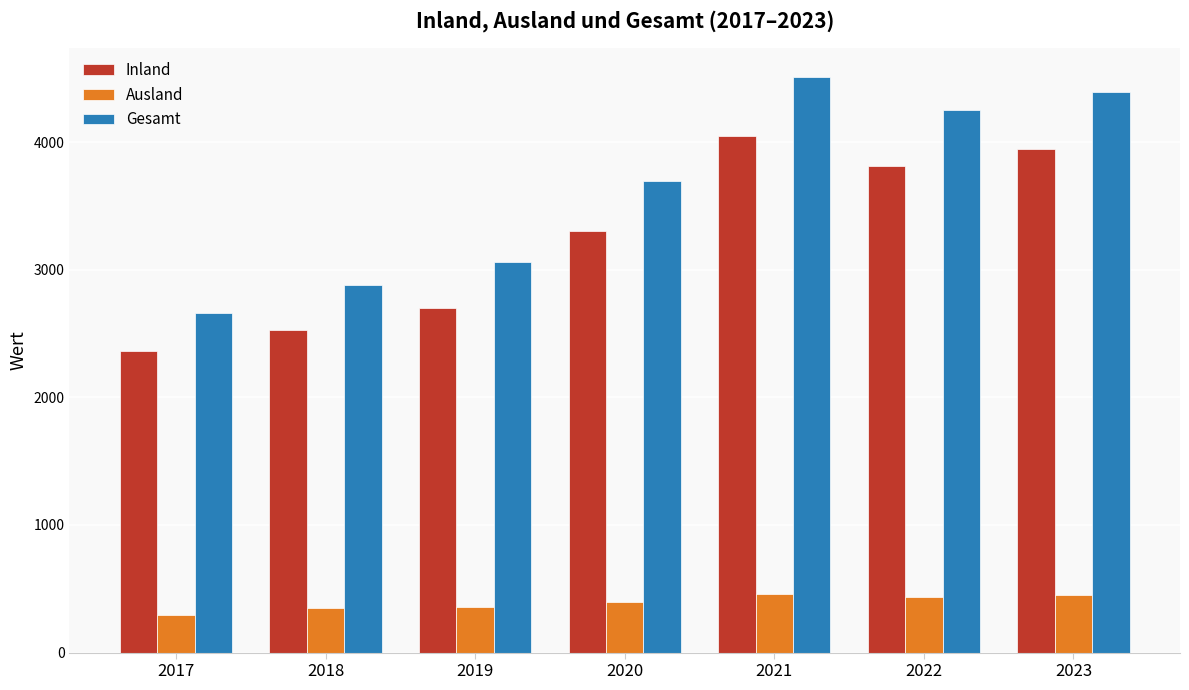

What is the value of the Inland bar at the 7th from the left?

3944